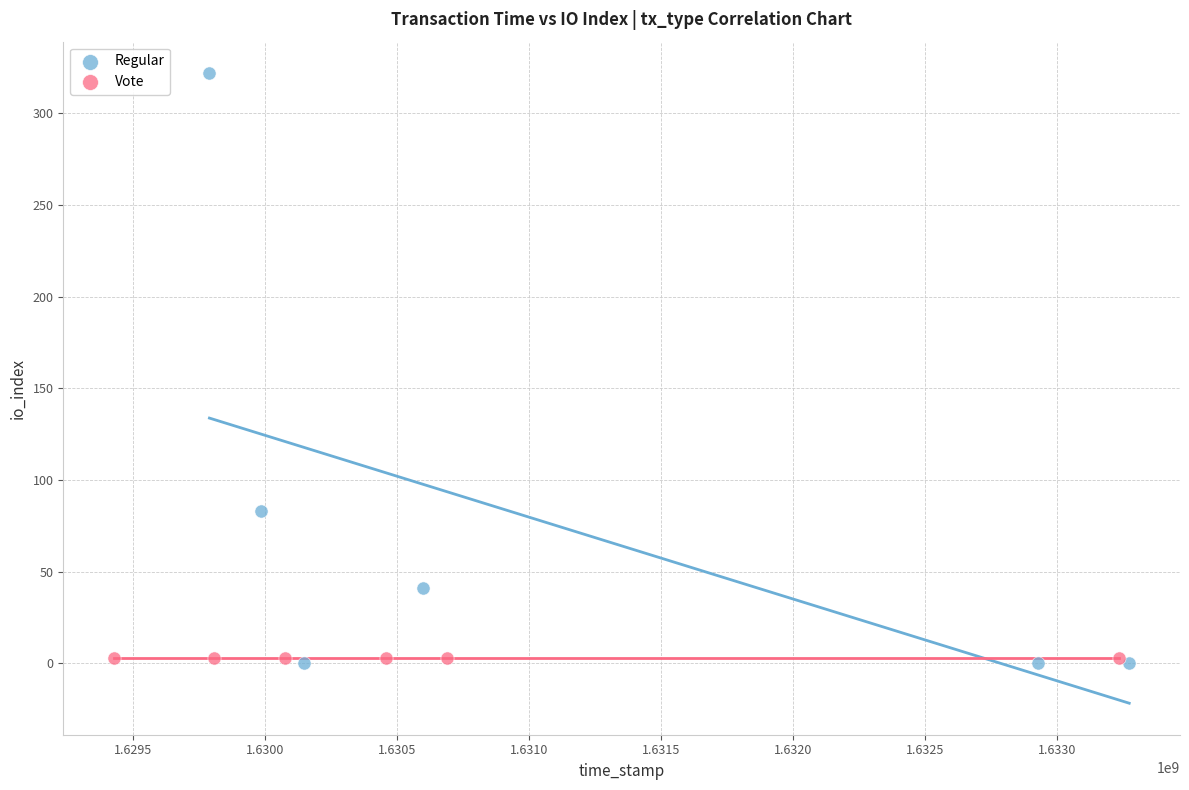

Which series contains the highest Y value?

Regular